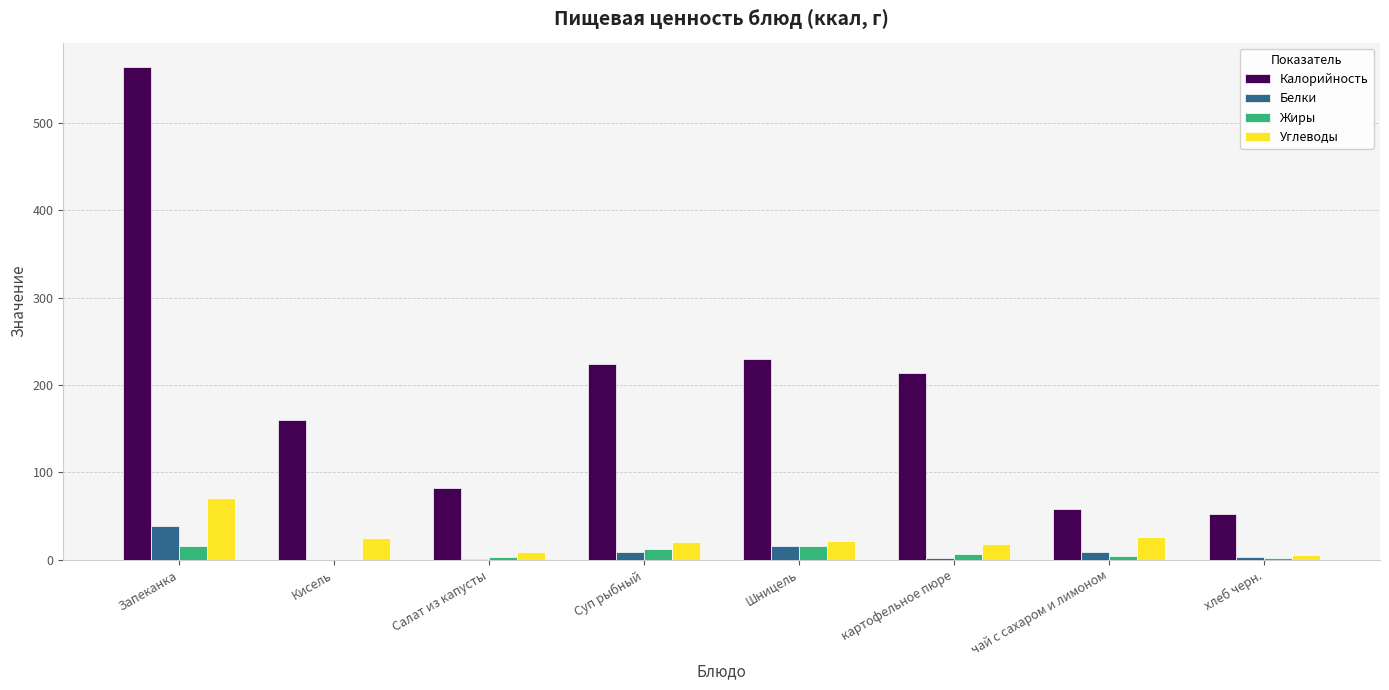

What is the sum of the Жиры values at Кисель and Шницель?

16